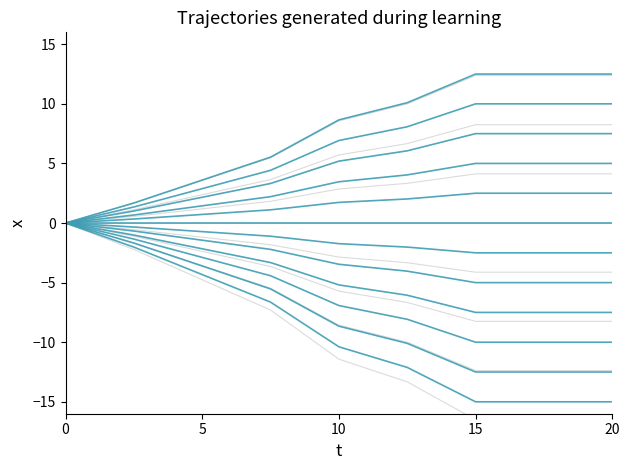

How many values in the gray_trajectory series are below -11?

5